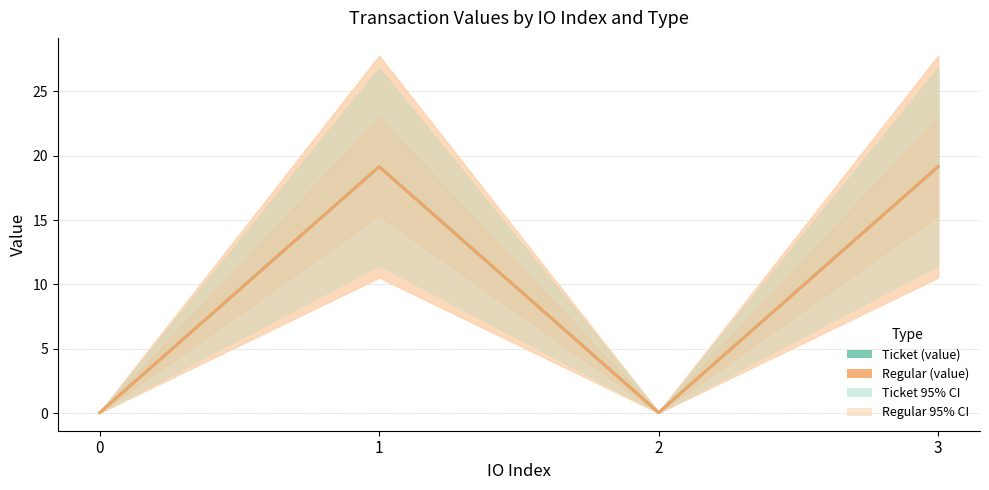

True or false: Regular (value) and Ticket (value) cross at least once.

False